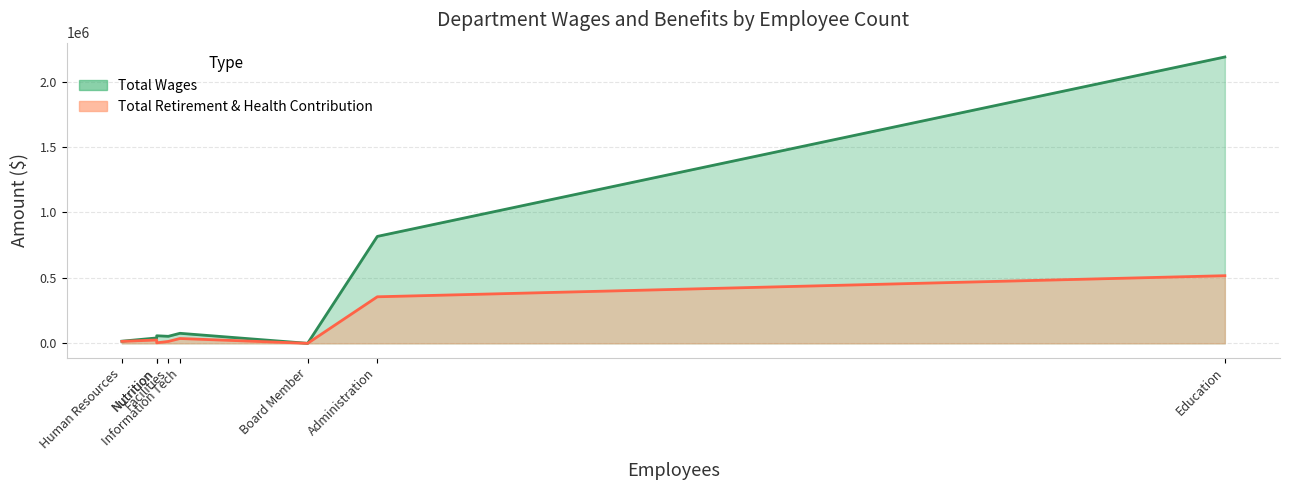

What is the maximum value shown in the chart?

2188174